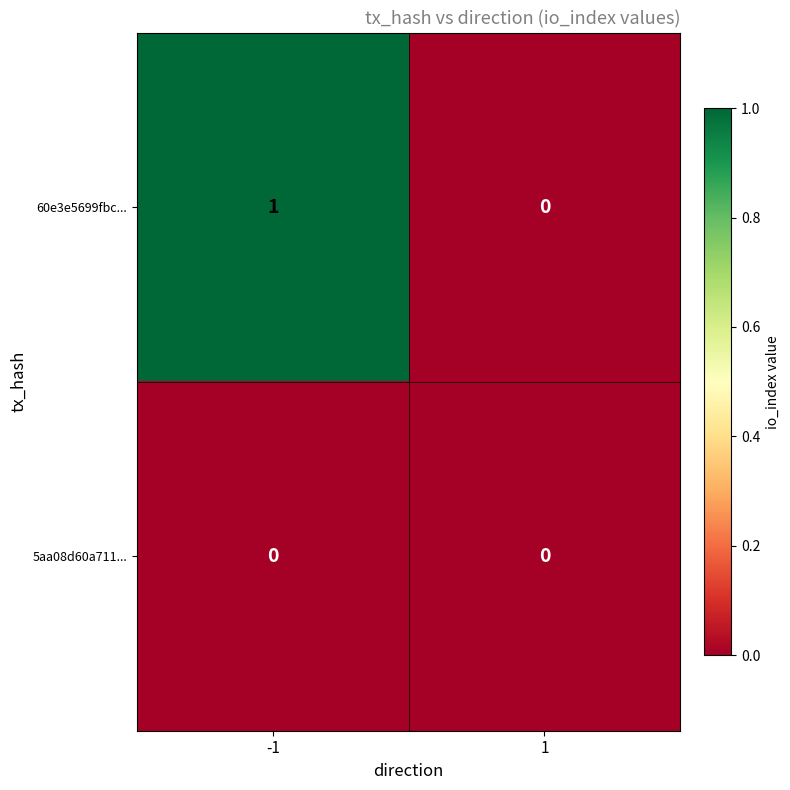

What is the maximum value shown in the chart?

1